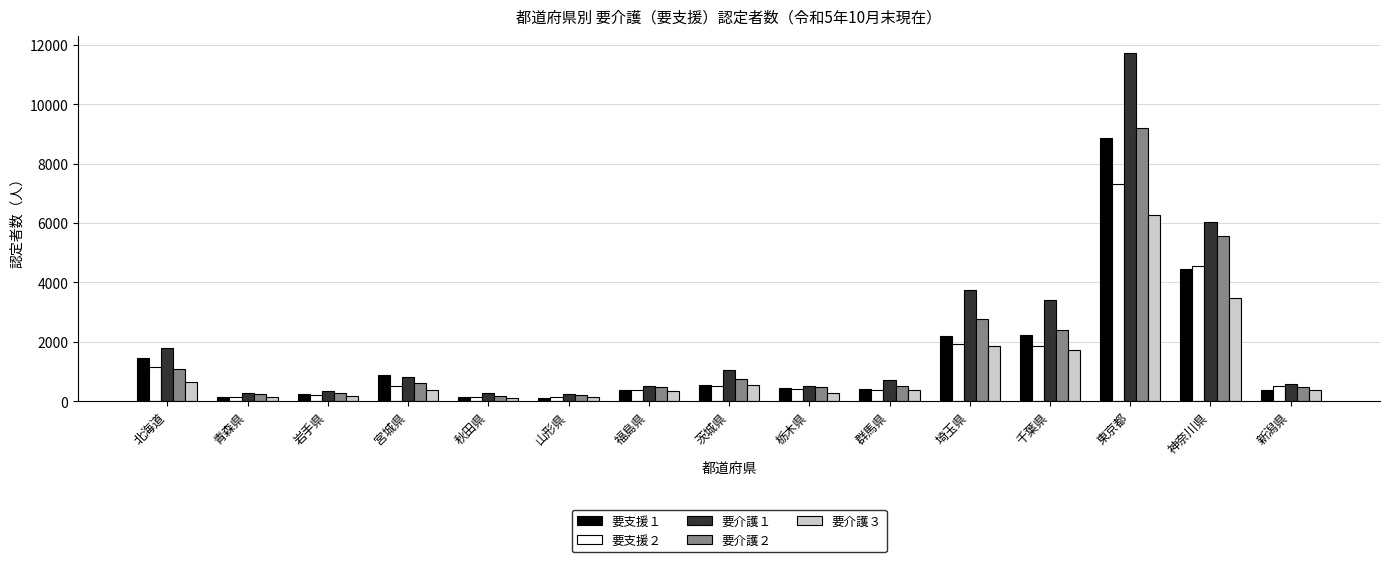

At 神奈川県, list the series in order from largest to smallest.

要介護１, 要介護２, 要支援２, 要支援１, 要介護３